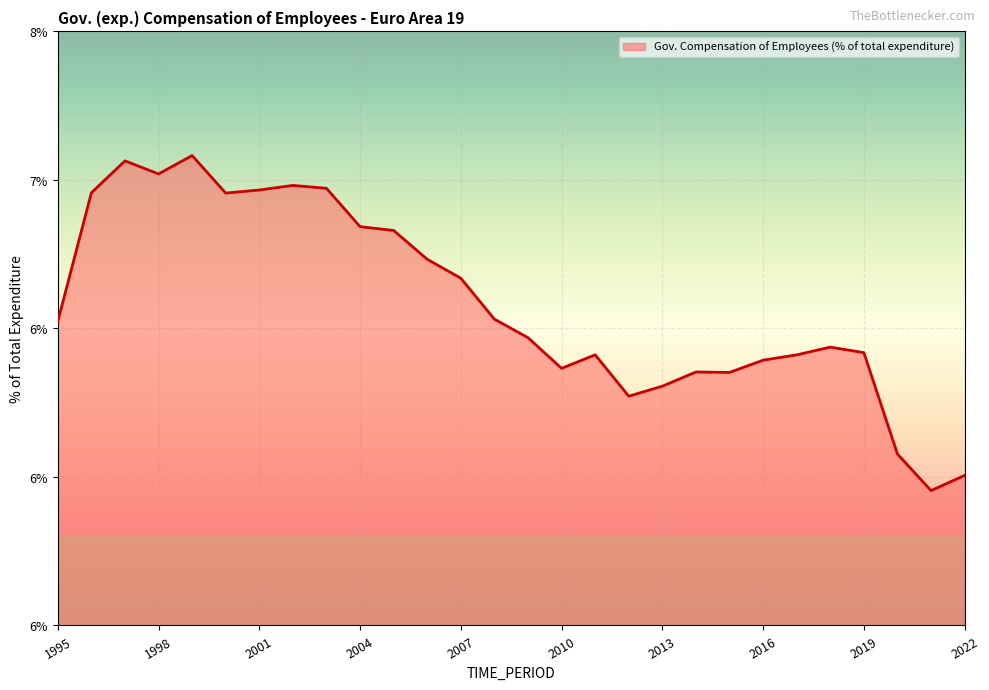

Does the chart display data point markers on the line(s)?

No